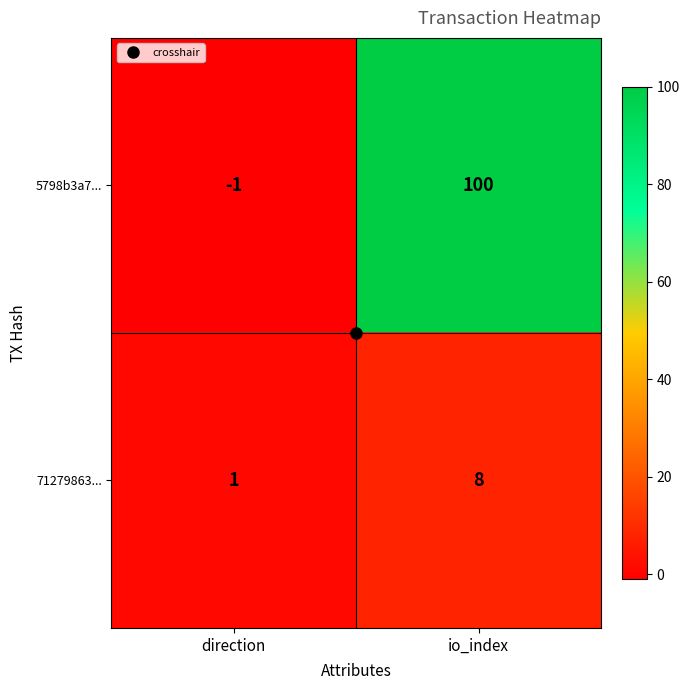

Count the number of data series in this chart.

2